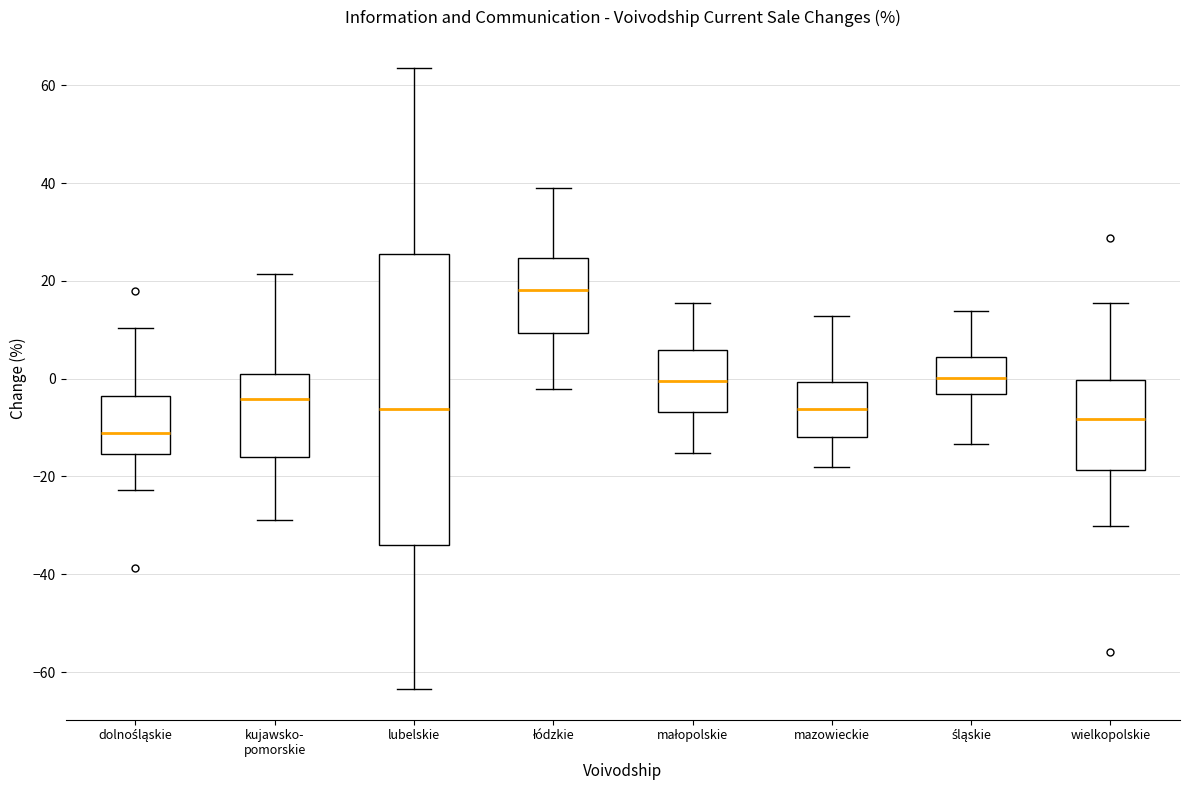

Which box's median line is the highest?

łódzkie